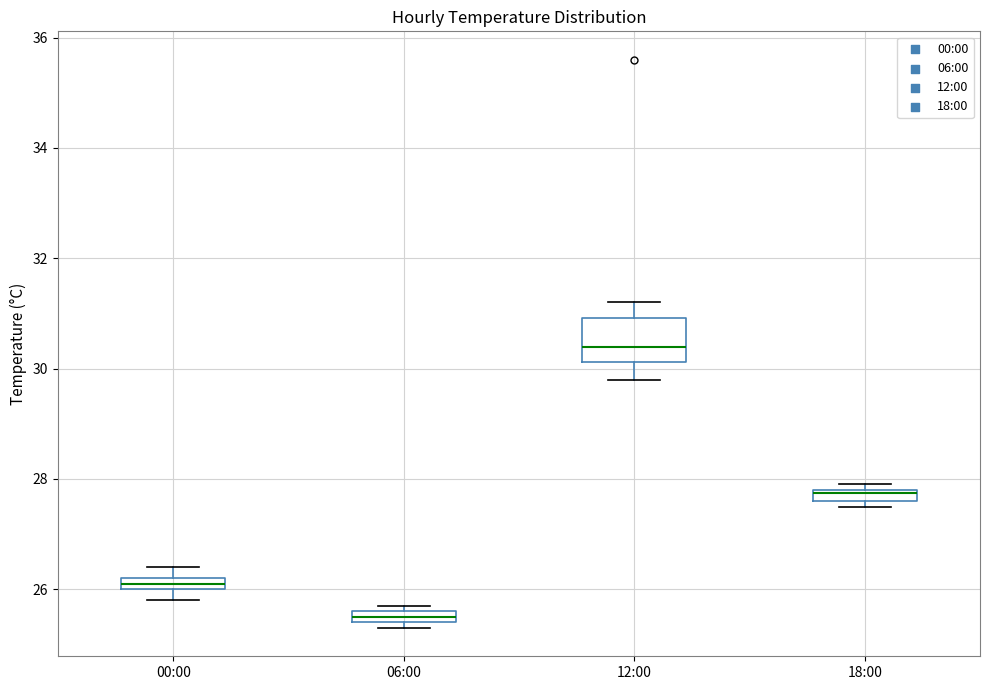

Which box has the lowest median line?

06:00